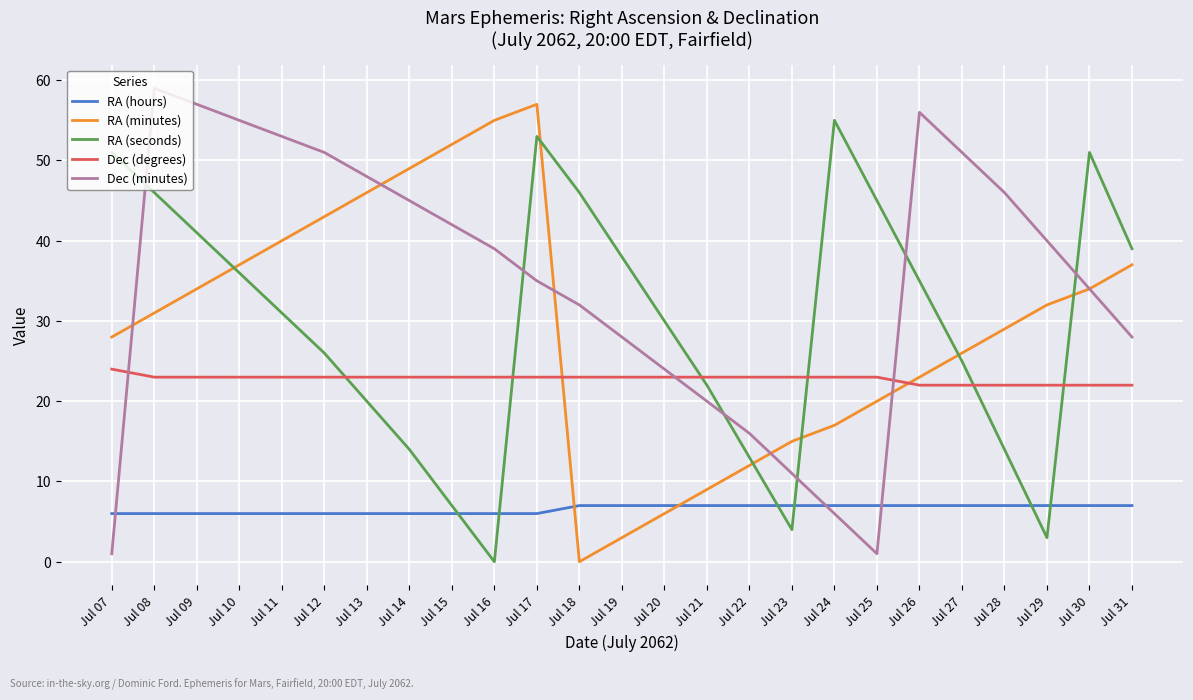

At how many categories does at least one series exceed 26?

22